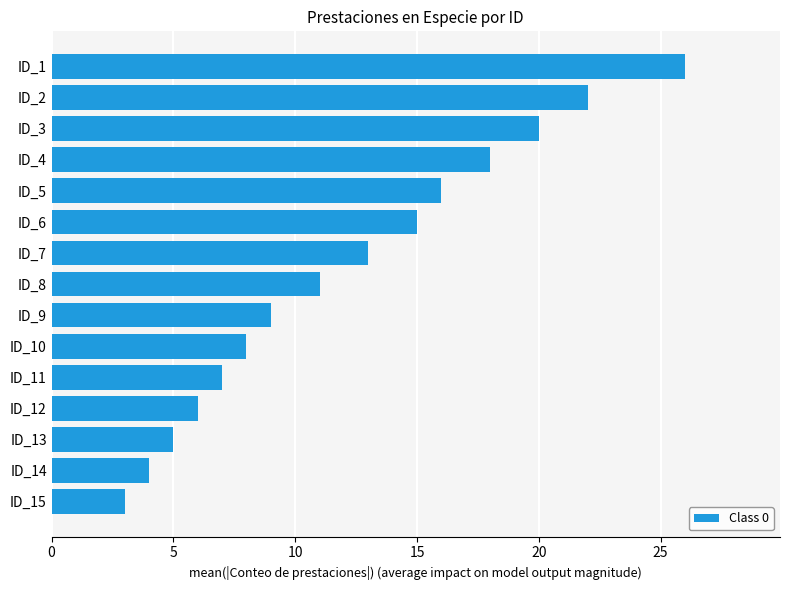

What is the sum of all values?

183